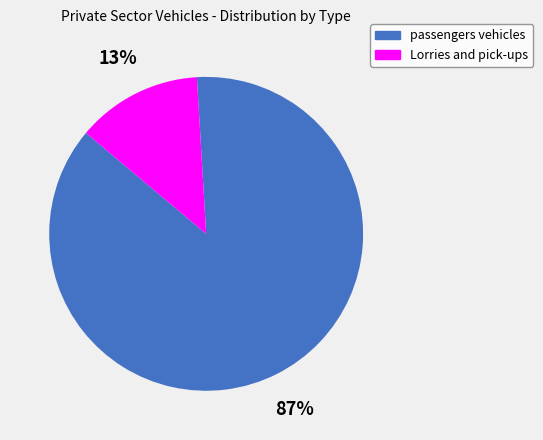

What percentage is the Lorries and pick-ups slice, to the nearest percent?

13%